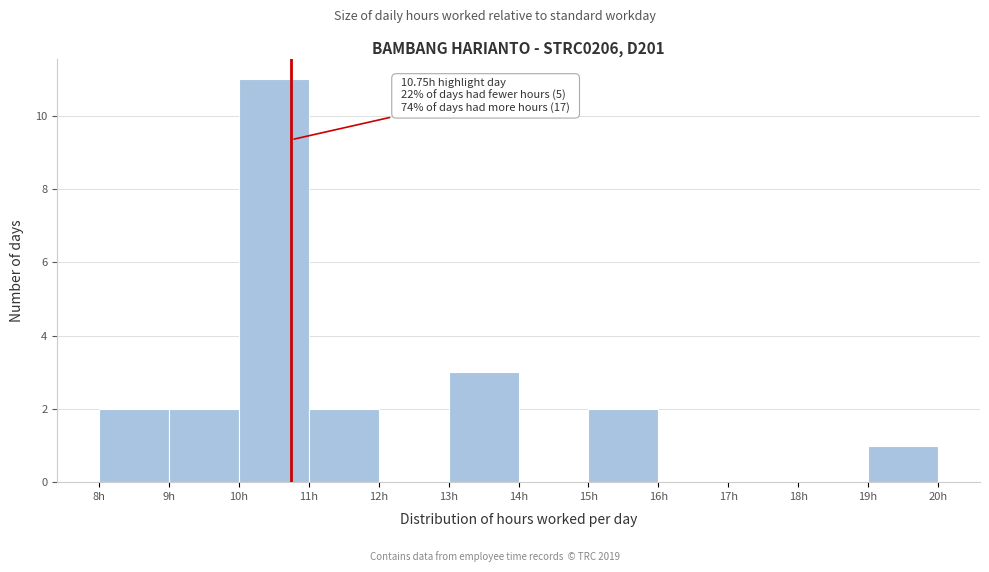

Which range on the x-axis has the tallest bar?

10 to 11